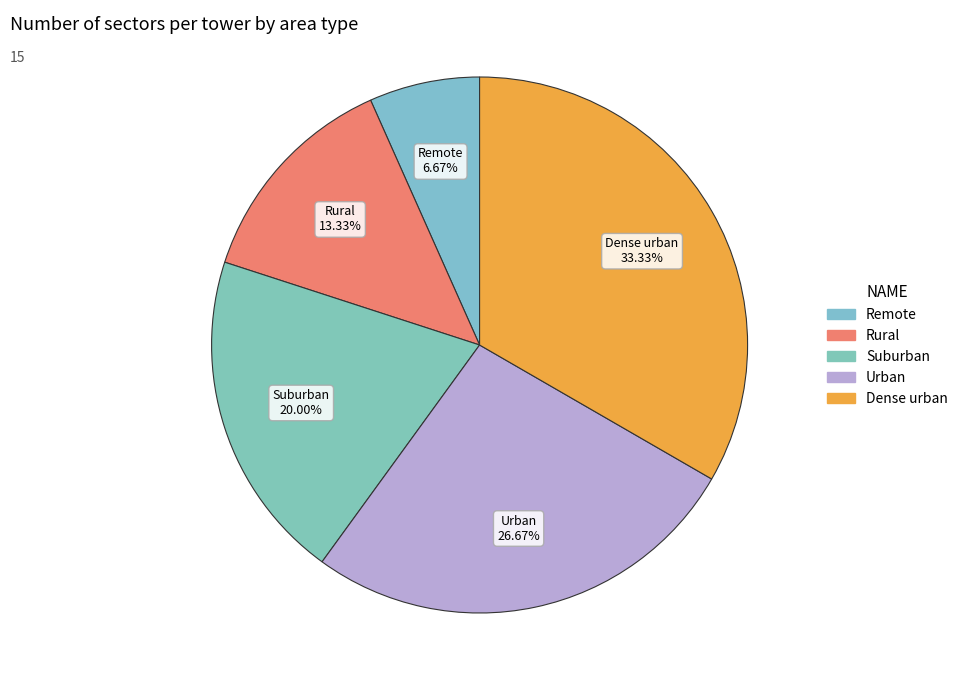

To the nearest percent, what percentage of the pie is Rural?

13%